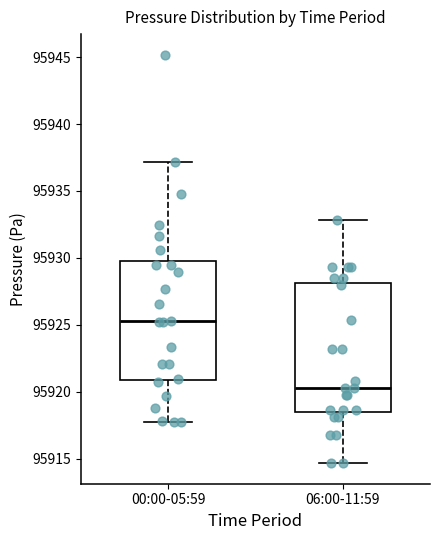

Which box's median line is the highest?

00:00-05:59